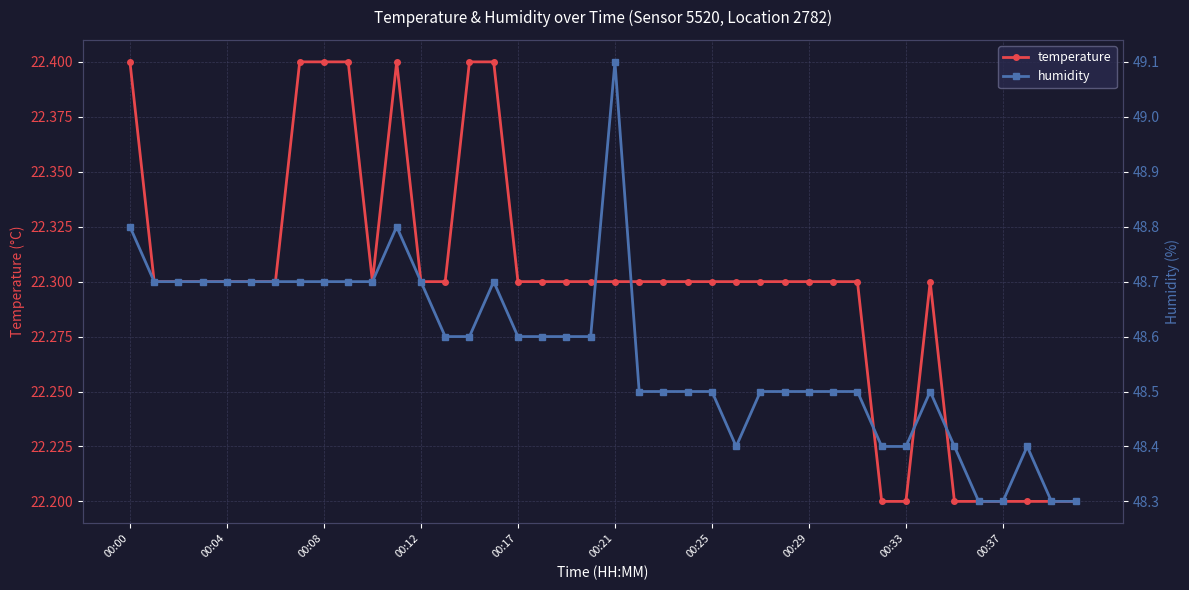

How many temperature values are between 22 and 23?

40